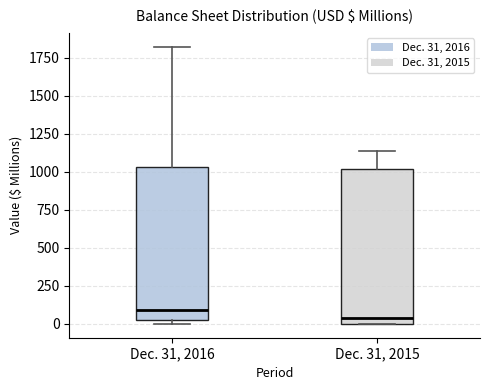

Reading left to right, transcribe this box plot: for each box, give where its median line is, the range the box spans, and where its two whiskers end, as read against the y-axis. The values are not printed on the chart, so give them approximately, as read against the axis.

Dec. 31, 2016: median 100, box 50 to 1050, whiskers 0 to 1800
Dec. 31, 2015: median 50, box 0 to 1000, whiskers 0 to 1150